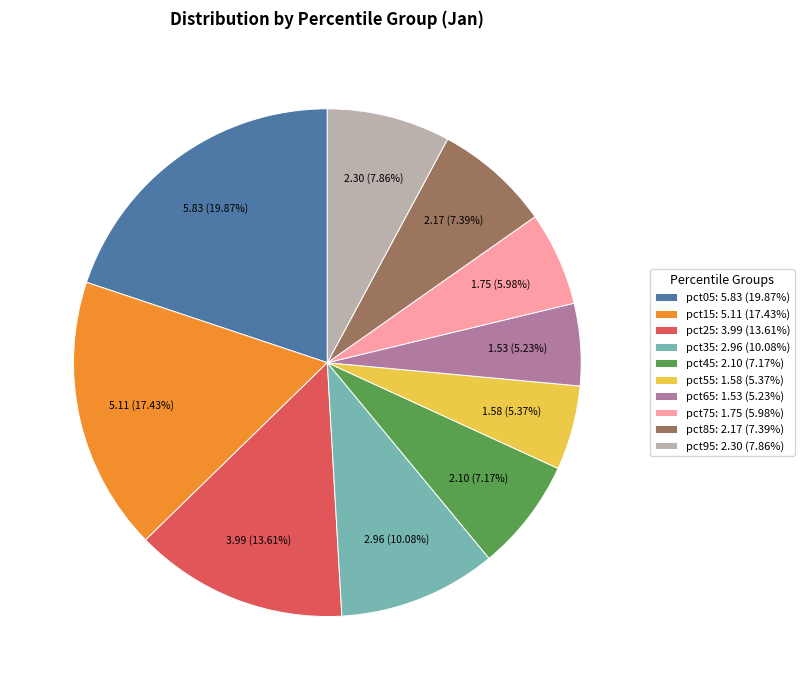

Which category has the biggest portion of the pie?

pct05